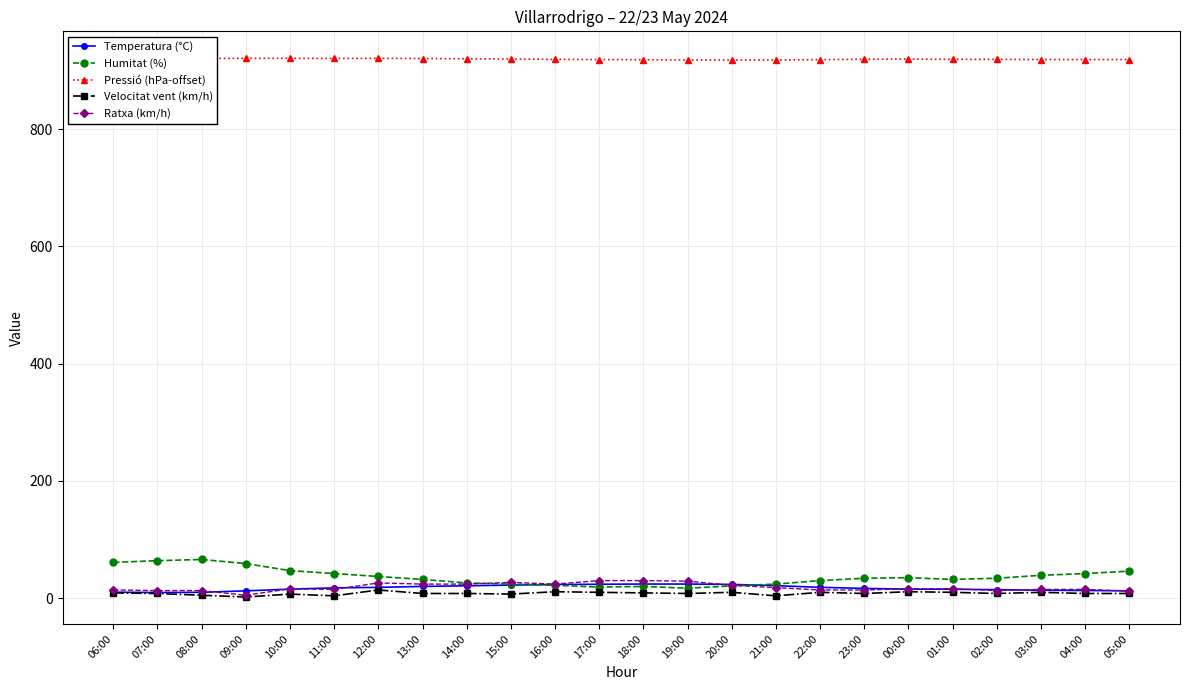

What is the maximum value for Temperatura (°C)?

24.1